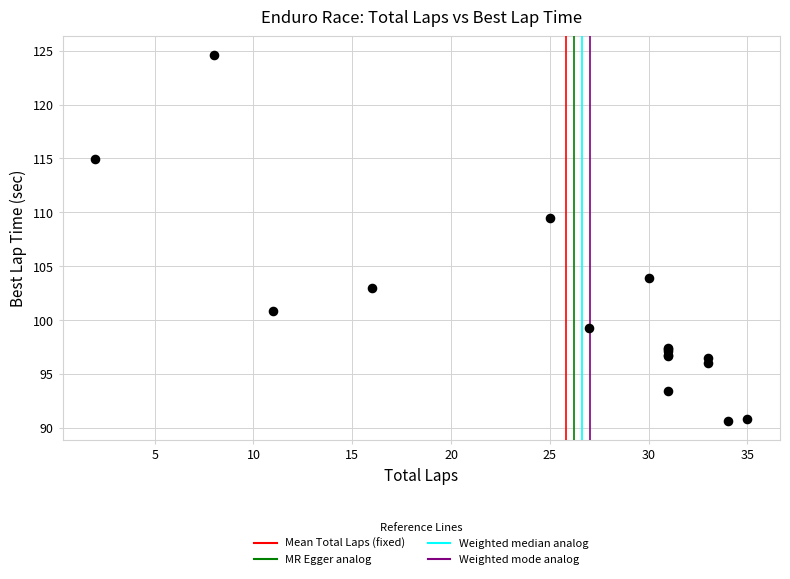

What Y value in the scatter plot is closest to 107?

109.5